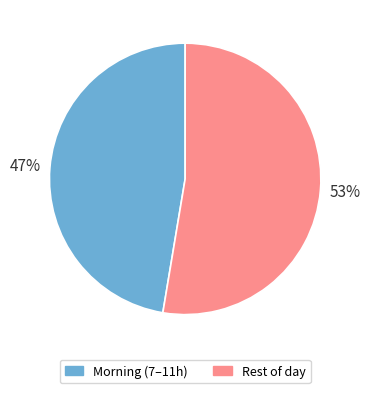

What percentage is the Morning (7–11h) slice, to the nearest percent?

47%